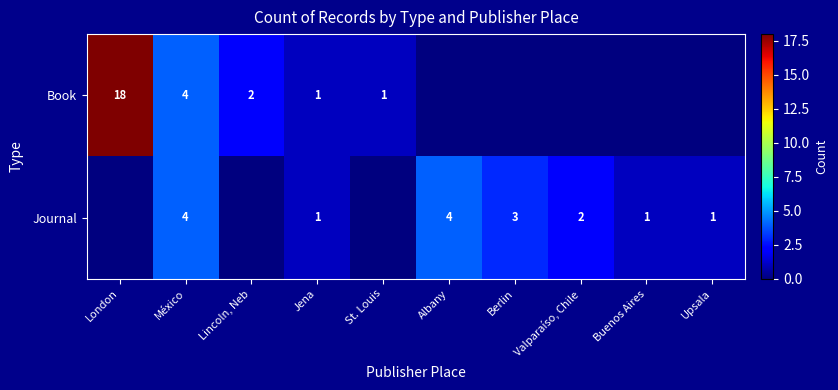

True or false: Book has a value of 18 at London.

True